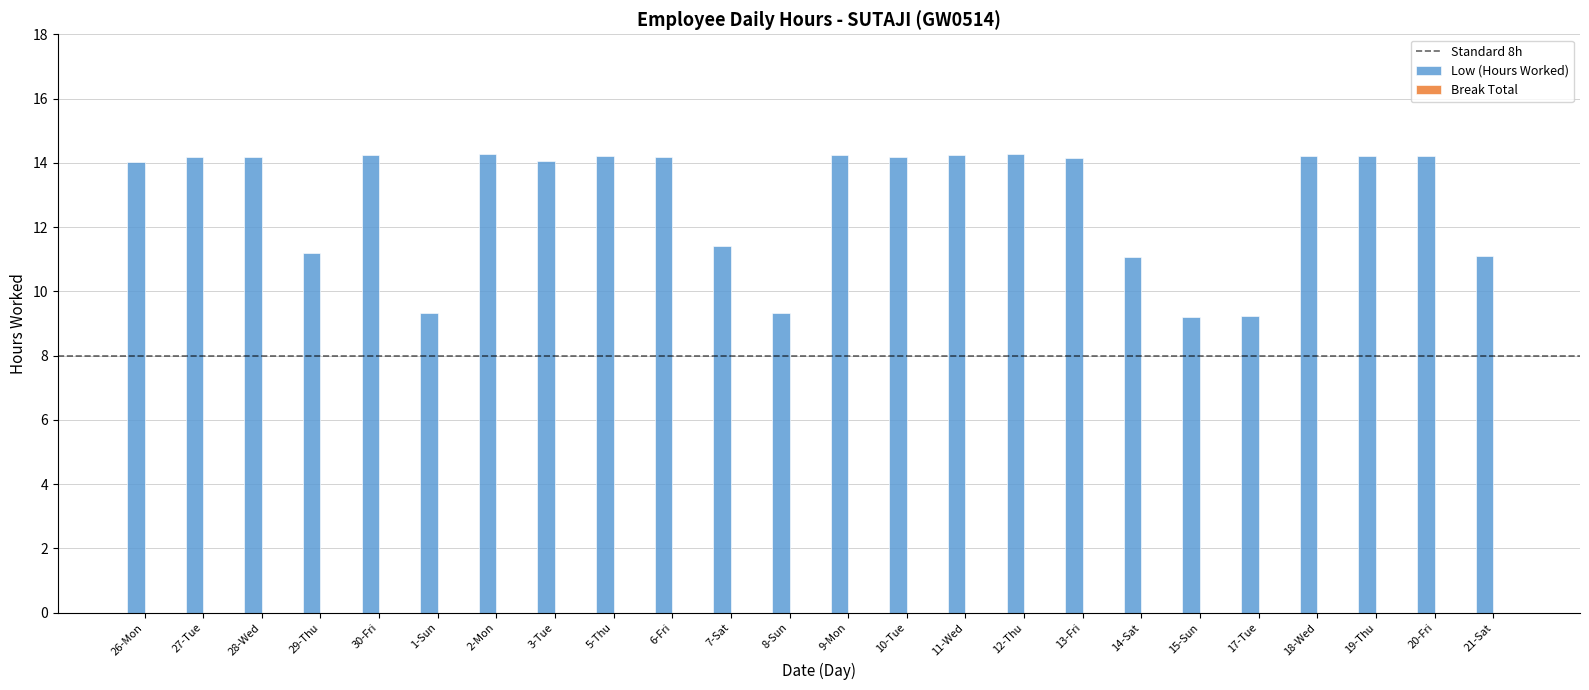

Does the chart contain stacked bars?

No